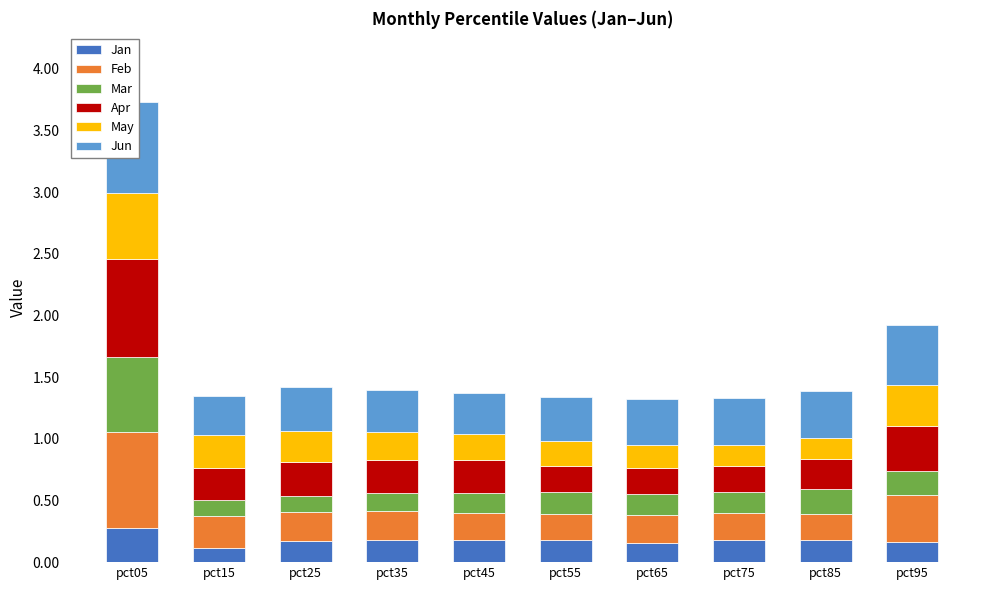

Between pct15 and pct85, which series saw the biggest shift?

May